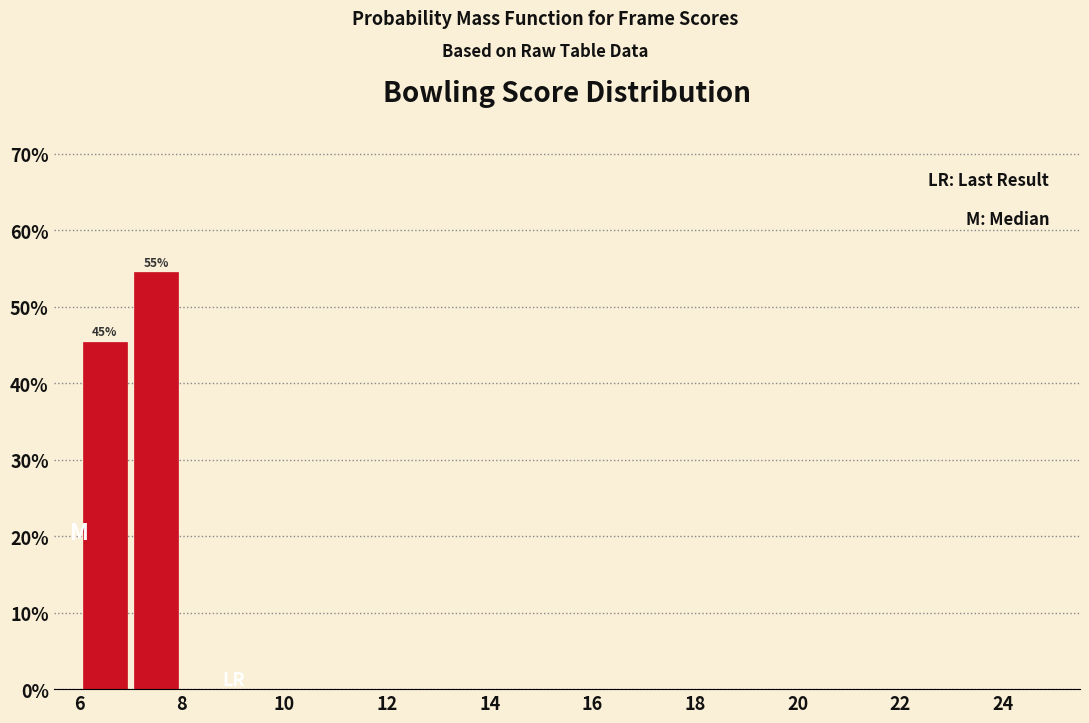

Over which range of the x-axis is the bar tallest?

7 to 8